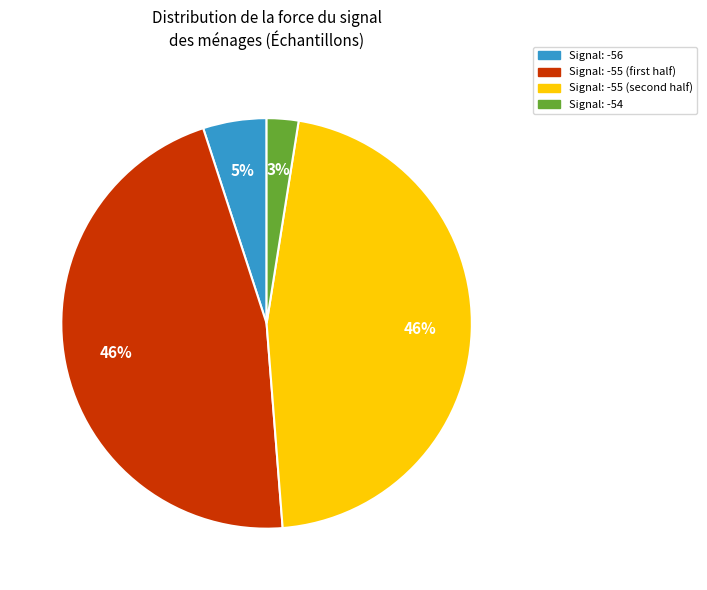

Is the sum of Signal: -54 and Signal: -56 greater than half?

No